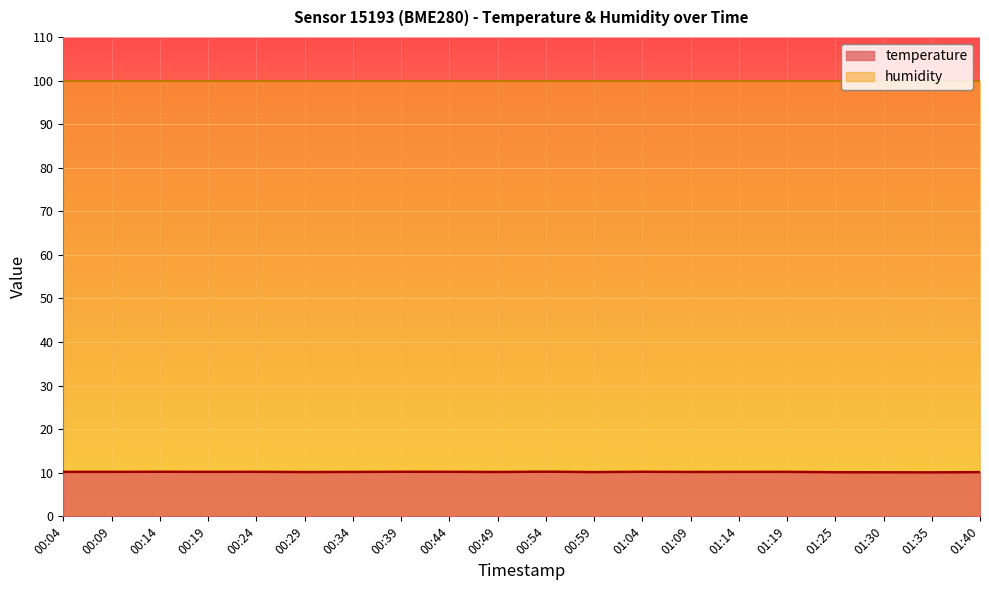

The chart shows a value of 10.2 at 00:19. True or false?

True